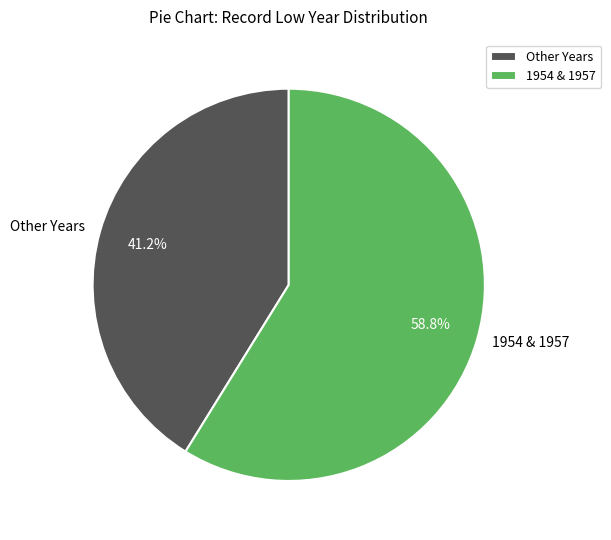

Between 1954 & 1957 and Other Years, which is larger?

1954 & 1957